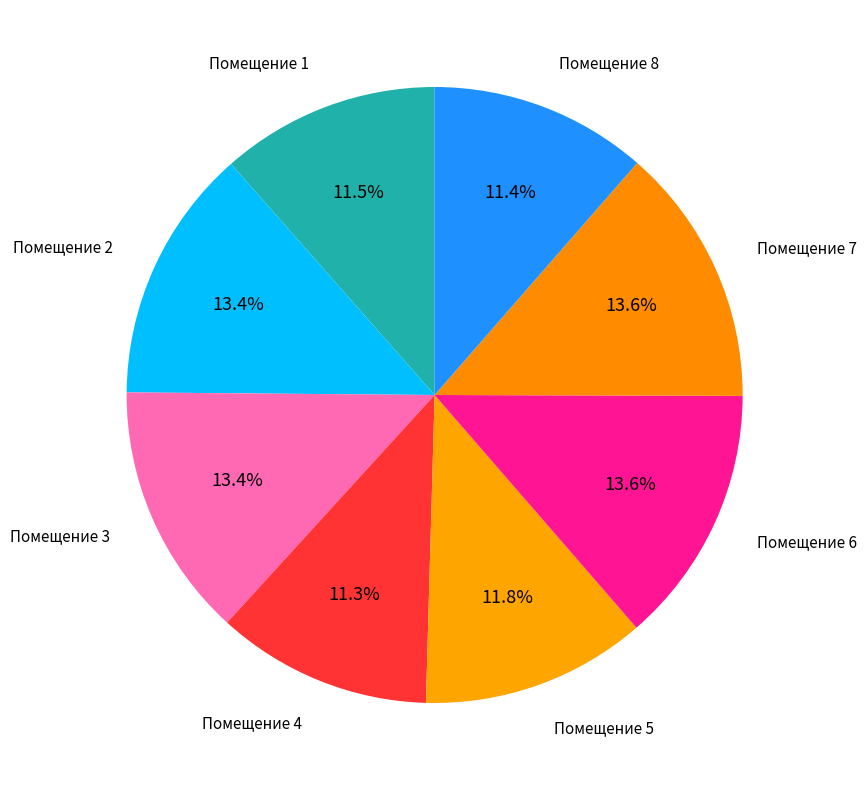

How many slices are in this pie chart?

8